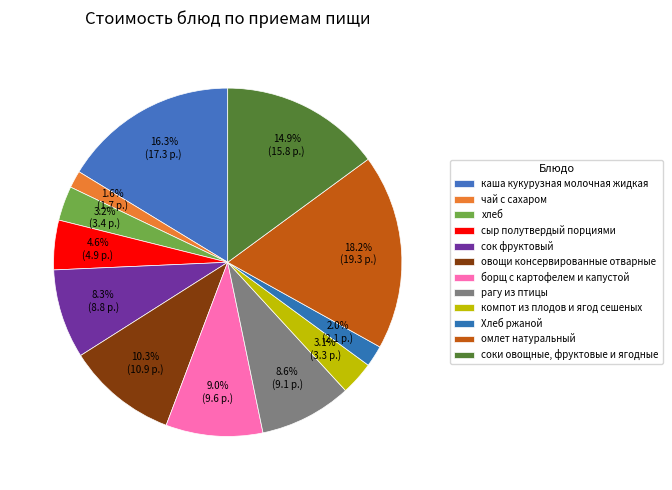

The сыр полутвердый порциями slice represents 5% of the pie. True or false?

True